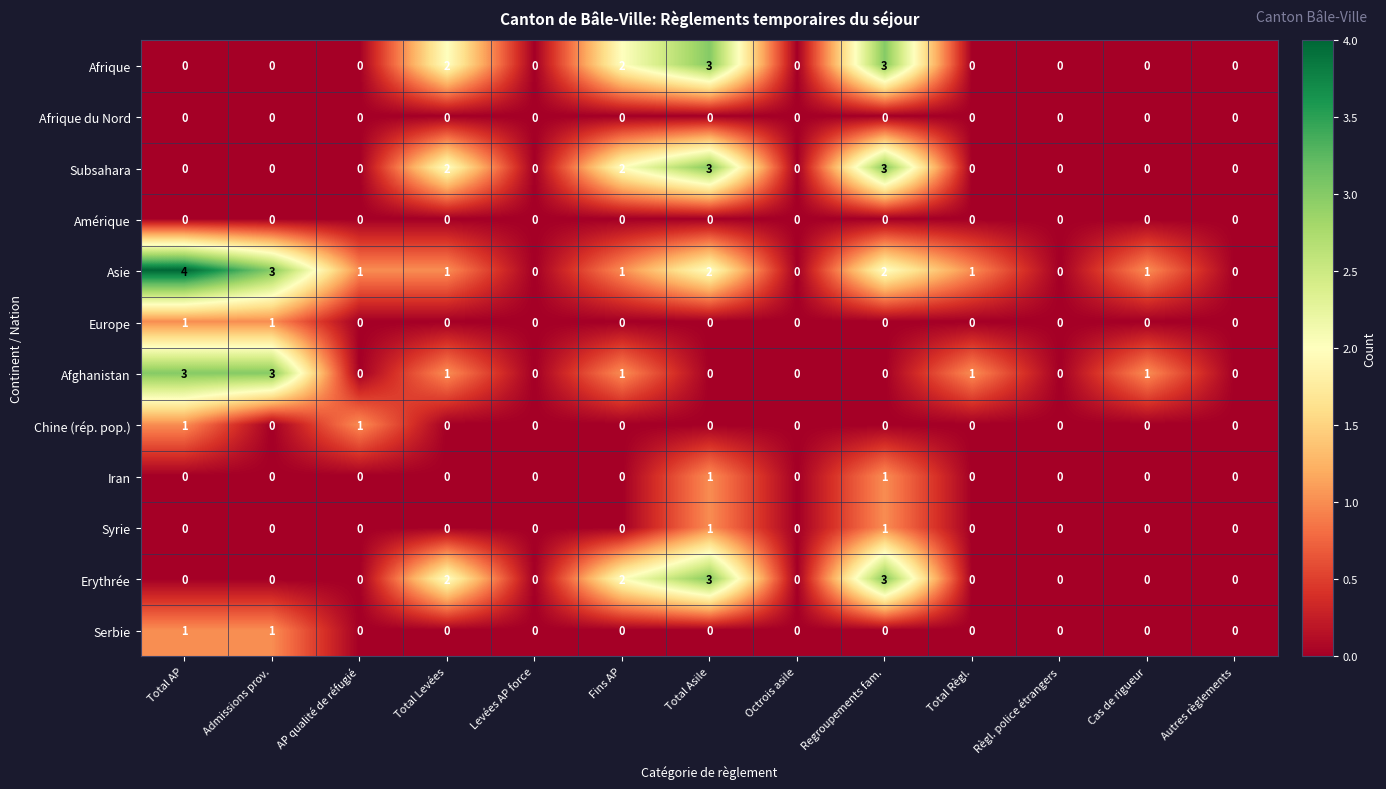

Count the Chine (rép. pop.) values in the range 0 to 1.

13